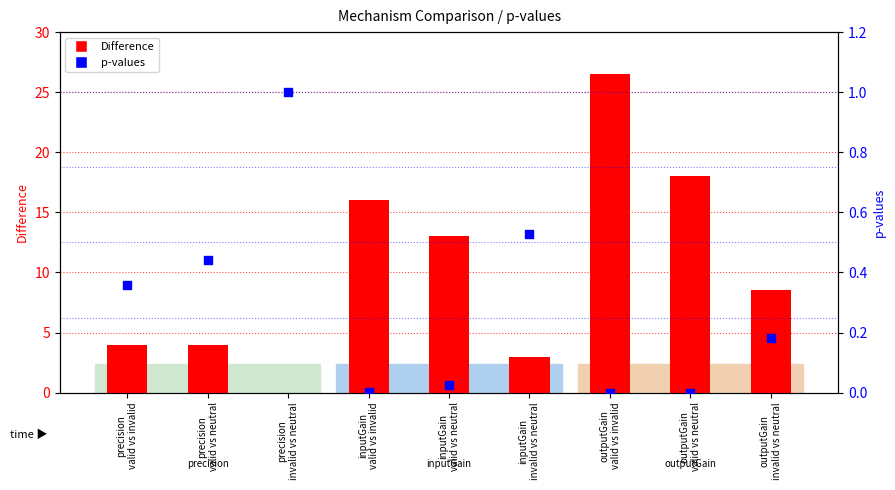

What is the change in value from precision
valid vs invalid to outputGain
invalid vs neutral?

-0.2